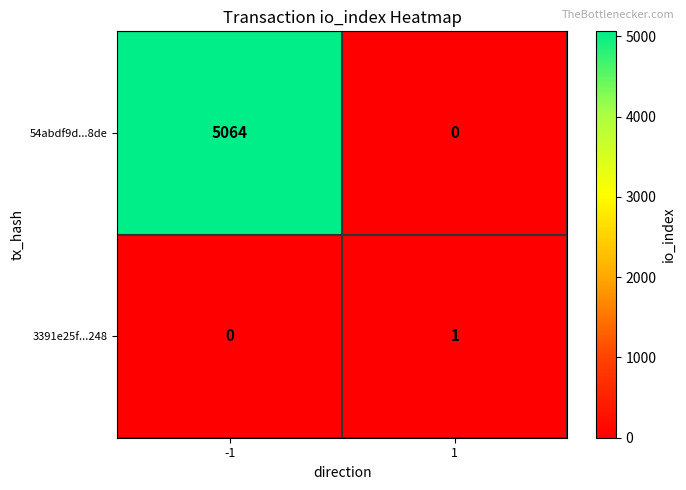

At how many categories does at least one series exceed 2634?

1